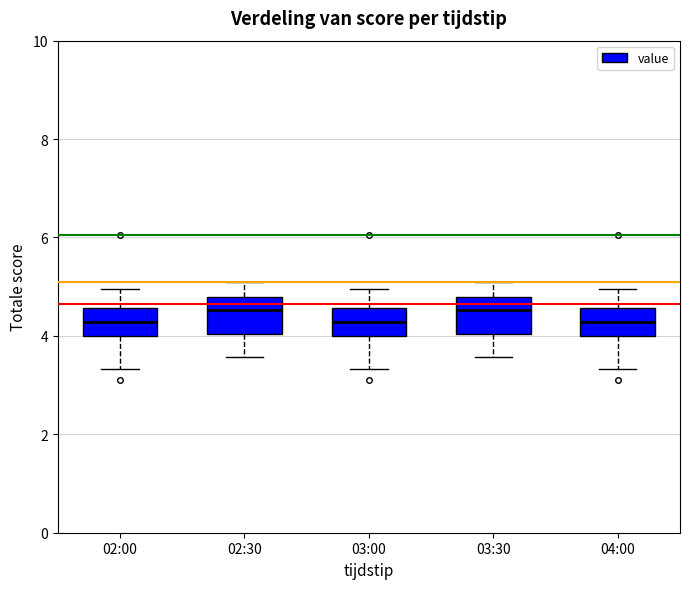

Where does the upper whisker of the box for 02:30 end on the y-axis? The values are not printed on the chart, so give them approximately, as read against the axis.

5.2